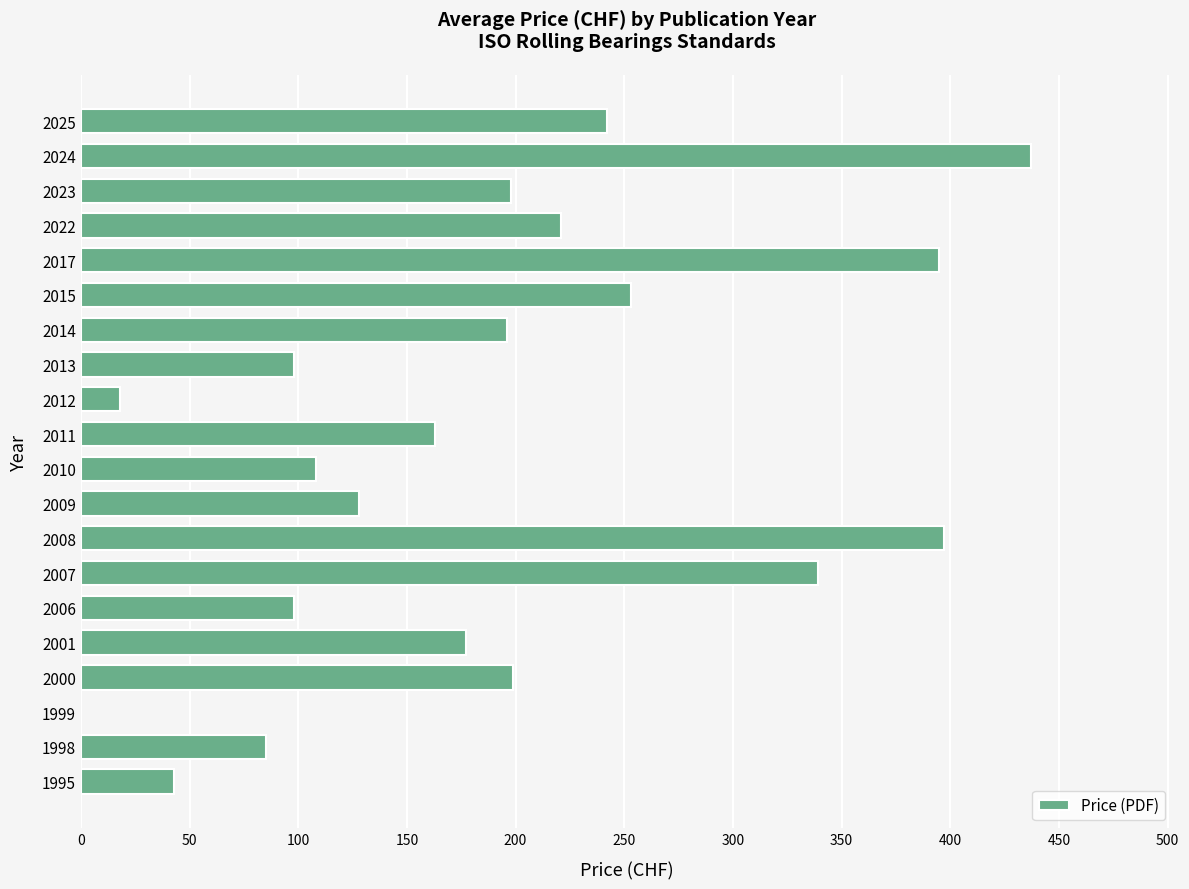

What is the change in value from 2000 to 2008?

+198